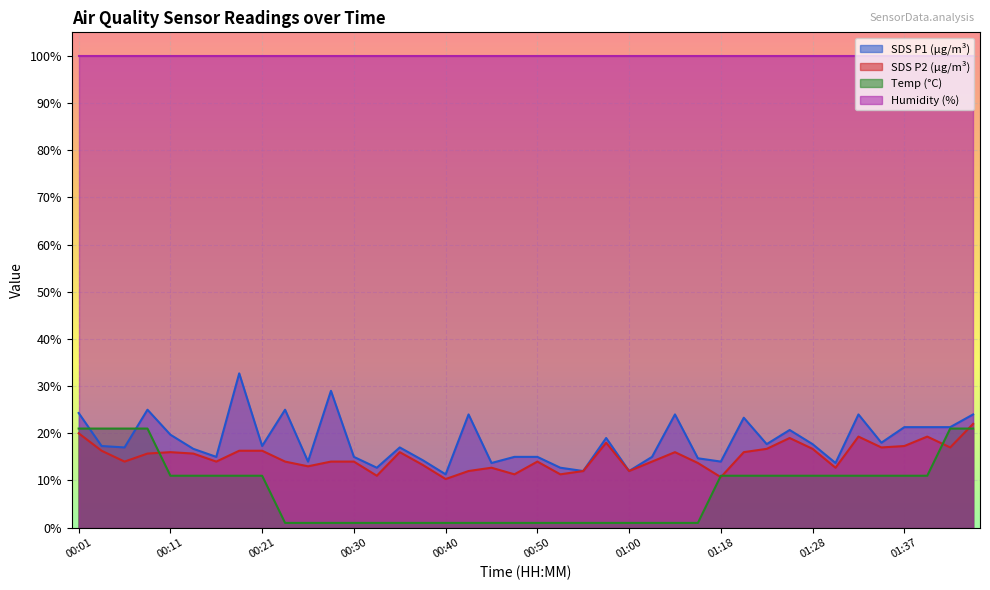

True or false: SDS P2 (µg/m³) and Humidity (%) intersect in this chart.

False